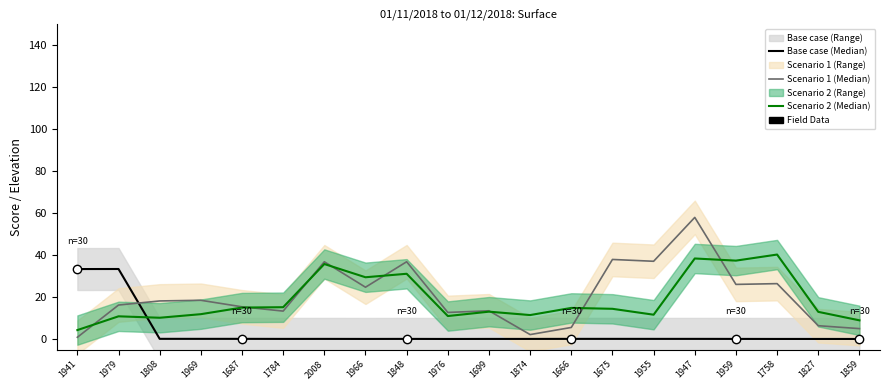

Reading right to left, list all the values displayed in this chart.

Base case (Median): 0.0	0.0	0.0	0.1	0.1	0.1	0.1	0.1	0.1	0.1	0.0	0.1	0.0	0.1	0.1	0.1	0.1	0.1	33.4	33.4
Scenario 1 (Median): 5.0	6.3	26.4	26.0	58.0	37.1	37.9	5.5	2.1	13.5	12.7	36.8	24.7	36.8	13.3	15.4	18.5	18.2	16.2	0.8
Scenario 2 (Median): 8.9	13.0	40.3	37.4	38.4	11.6	14.4	14.8	11.4	13.0	11.0	31.1	29.5	35.8	15.2	15.0	11.8	10.1	10.8	4.3